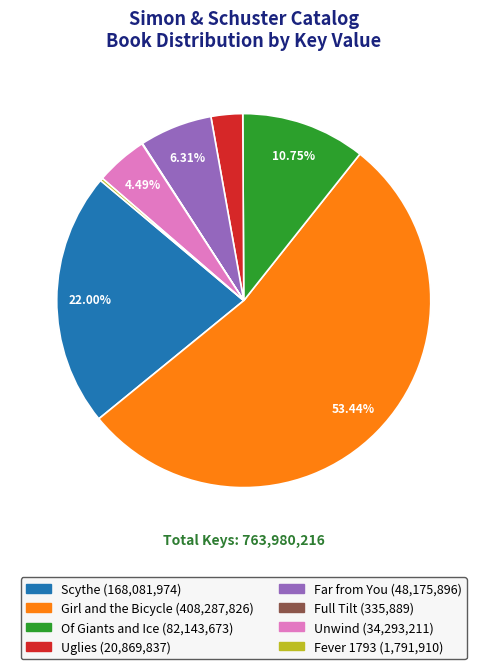

Is there any slice that represents more than half of the pie?

Yes